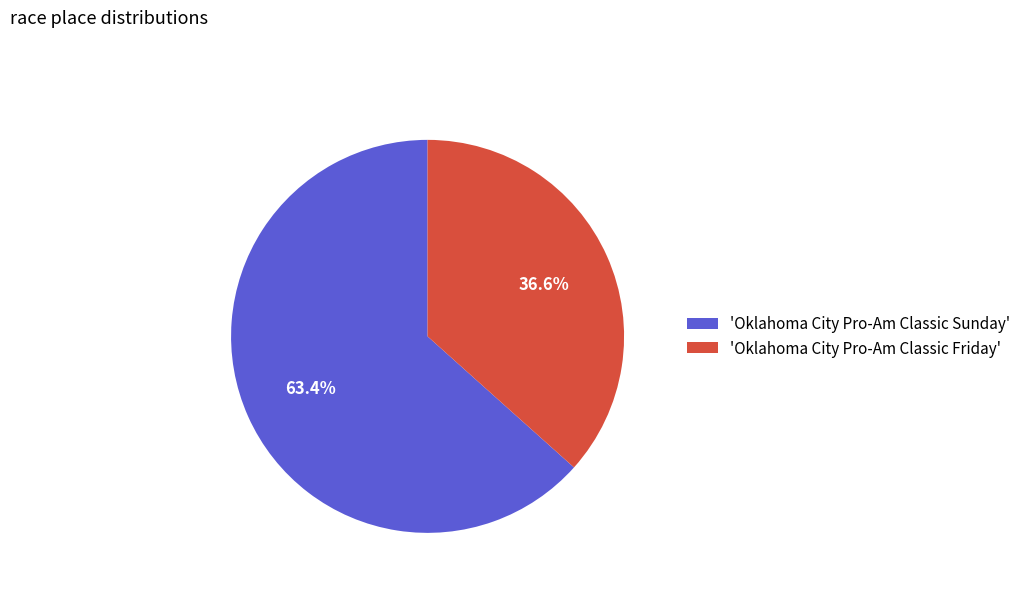

How many slices are in this pie chart?

2